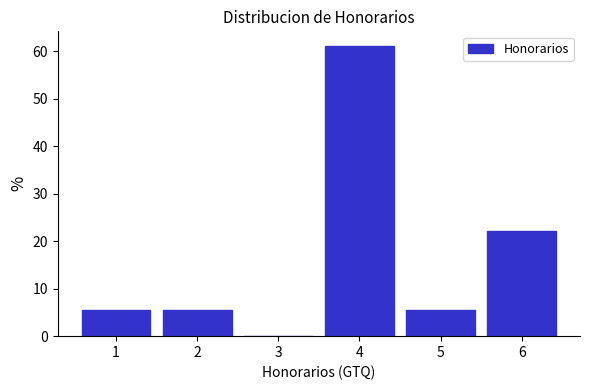

Reading left to right, extract all data points from this chart.

1=5.6	2=5.6	3=0.0	4=61.1	5=5.6	6=22.2